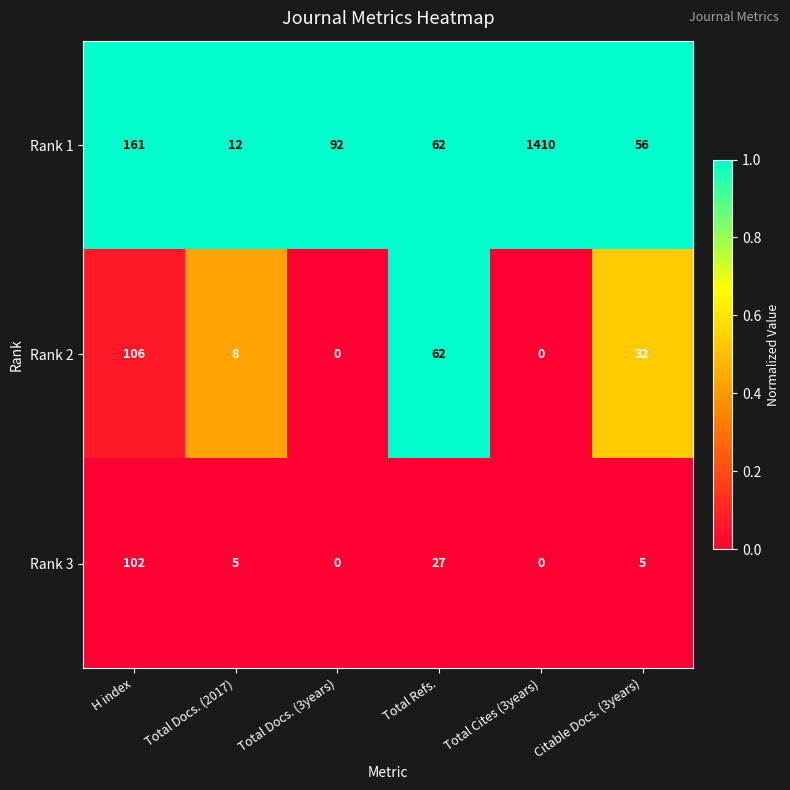

True or false: Rank 1 has a value of 161 at H index.

True